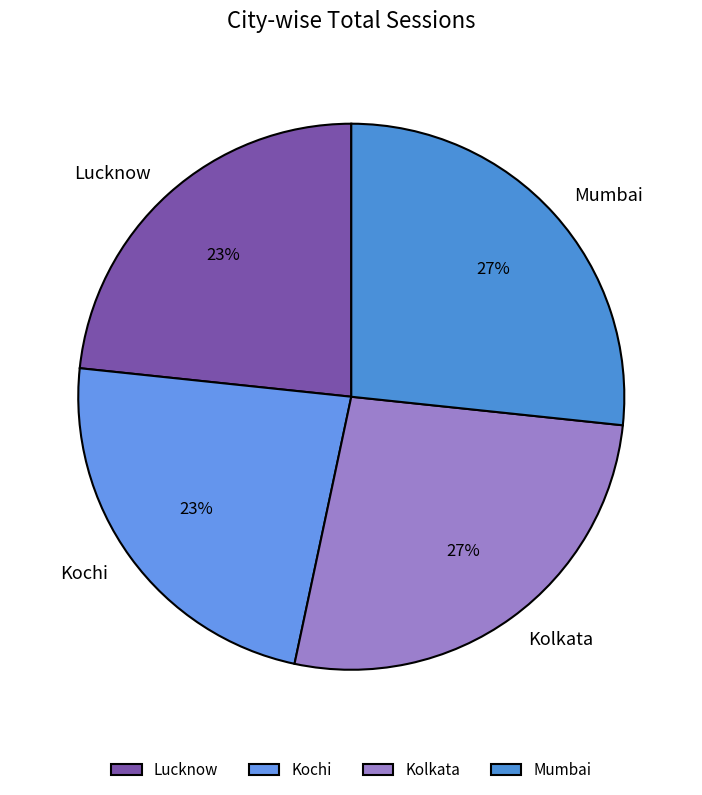

To the nearest percent, what is the average slice percentage?

25%